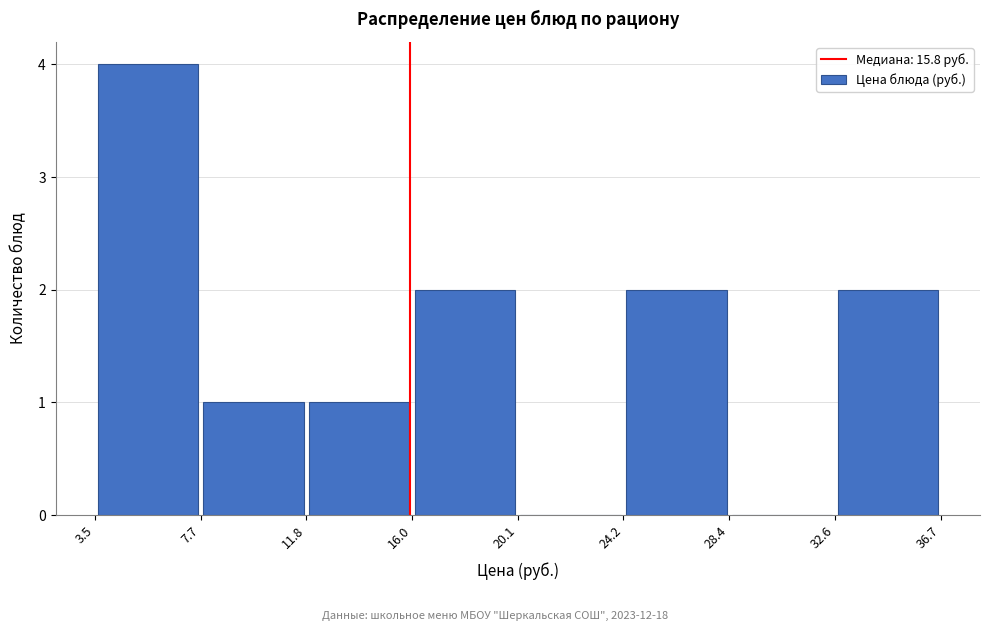

How tall is the bar that spans 32.6 to 36.7 on the x-axis? The values are not printed on the chart, so give them approximately, as read against the axis.

2